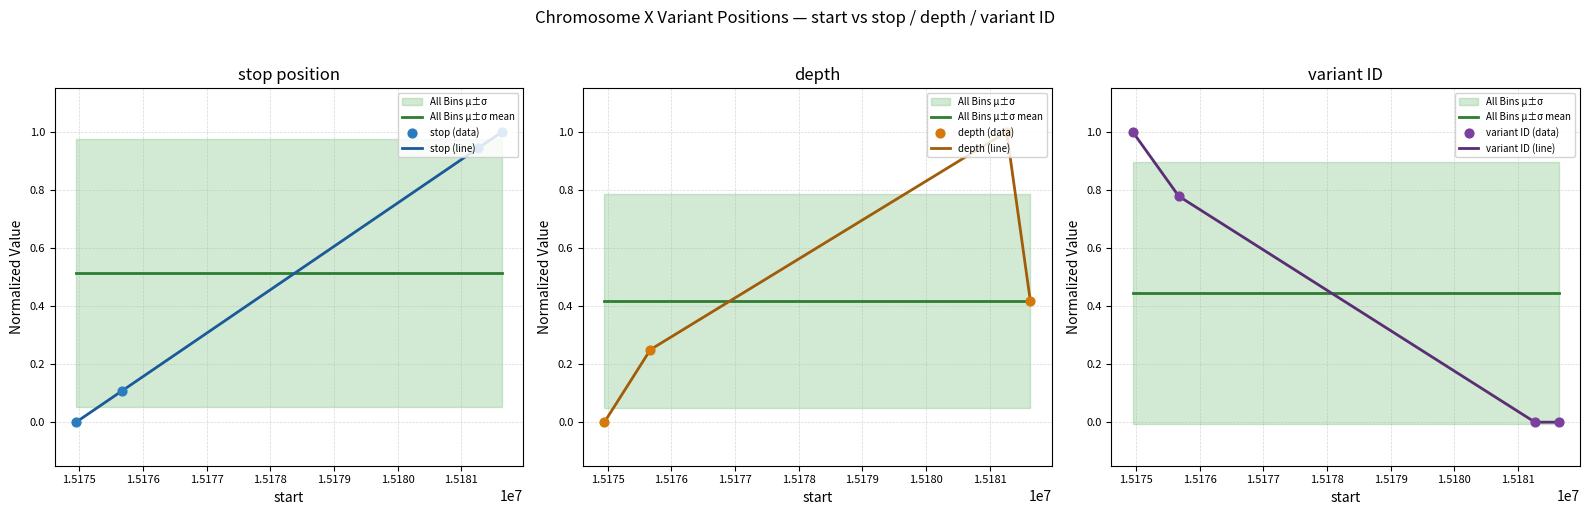

Which series has the largest Y range (max minus min)?

variant ID